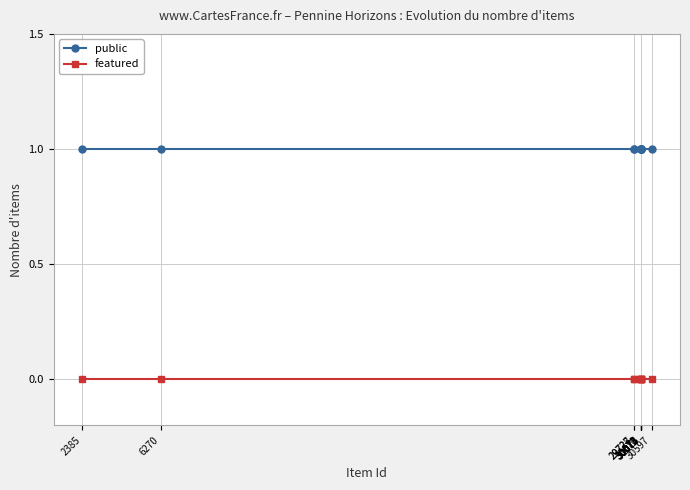

Reading left to right, transcribe all the data shown in this chart.

public: 1	1	1	1	1	1	1	1	1	1	1
featured: 0	0	0	0	0	0	0	0	0	0	0